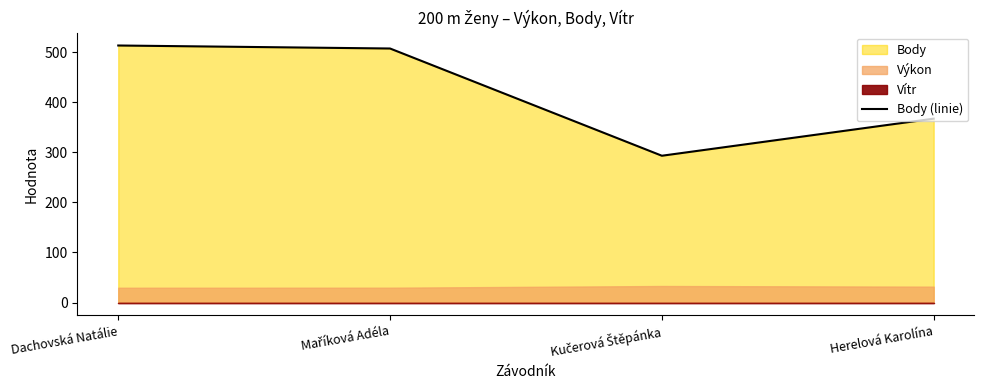

List the labels in order of value, largest first.

Dachovská Natálie, Maříková Adéla, Herelová Karolína, Kučerová Štěpánka